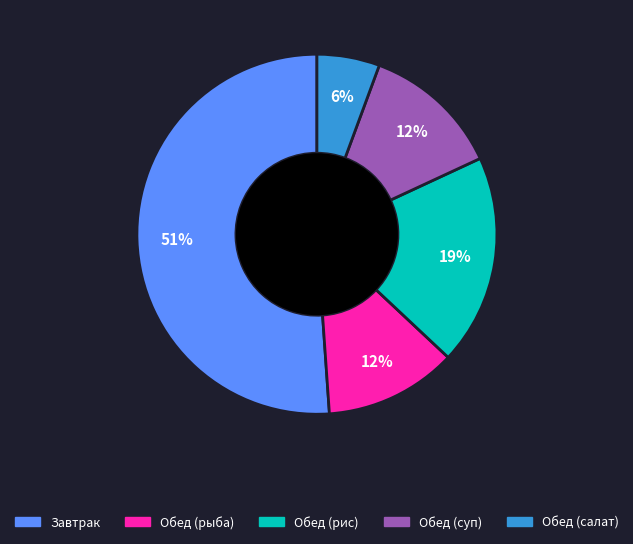

Is the sum of Завтрак and Обед (рыба) greater than half?

Yes